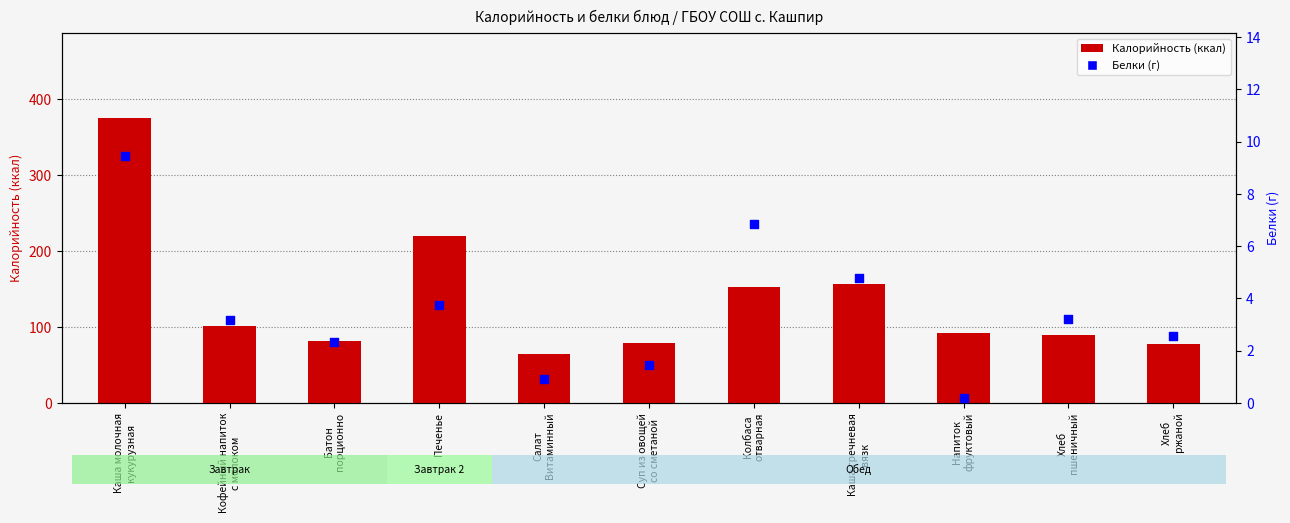

Which series has the largest total across all categories?

Калорийность